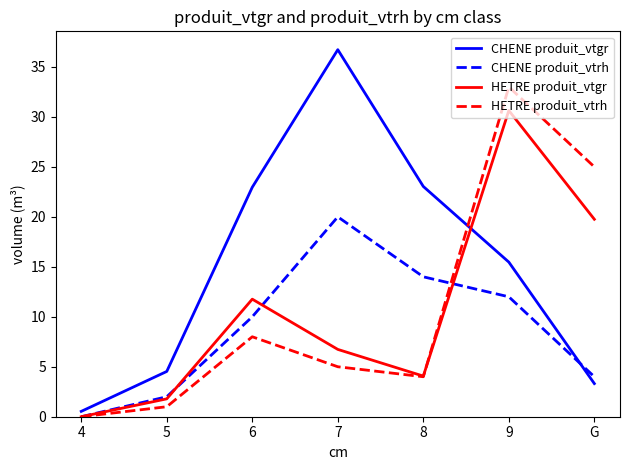

Reading right to left, extract all data points from this chart.

CHENE produit_vtgr: 3.3	15.5	23.0	36.7	23.0	4.5	0.5
CHENE produit_vtrh: 4.0	12.0	14.0	20.0	10.0	2.0	0.0
HETRE produit_vtgr: 19.8	30.6	4.1	6.7	11.8	1.8	0.0
HETRE produit_vtrh: 25.0	33.0	4.0	5.0	8.0	1.0	0.0